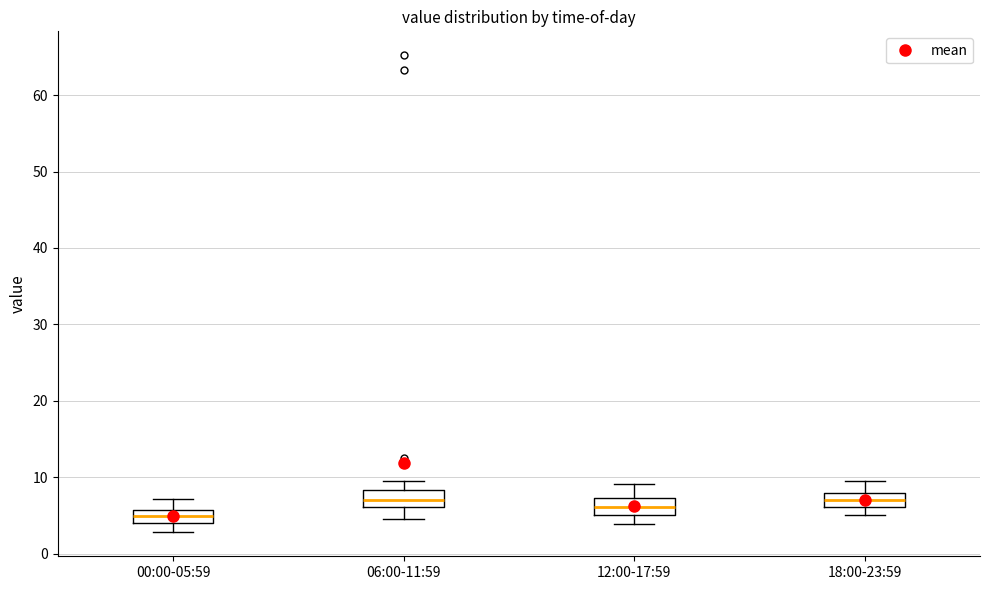

Which box has the lowest median line?

00:00-05:59